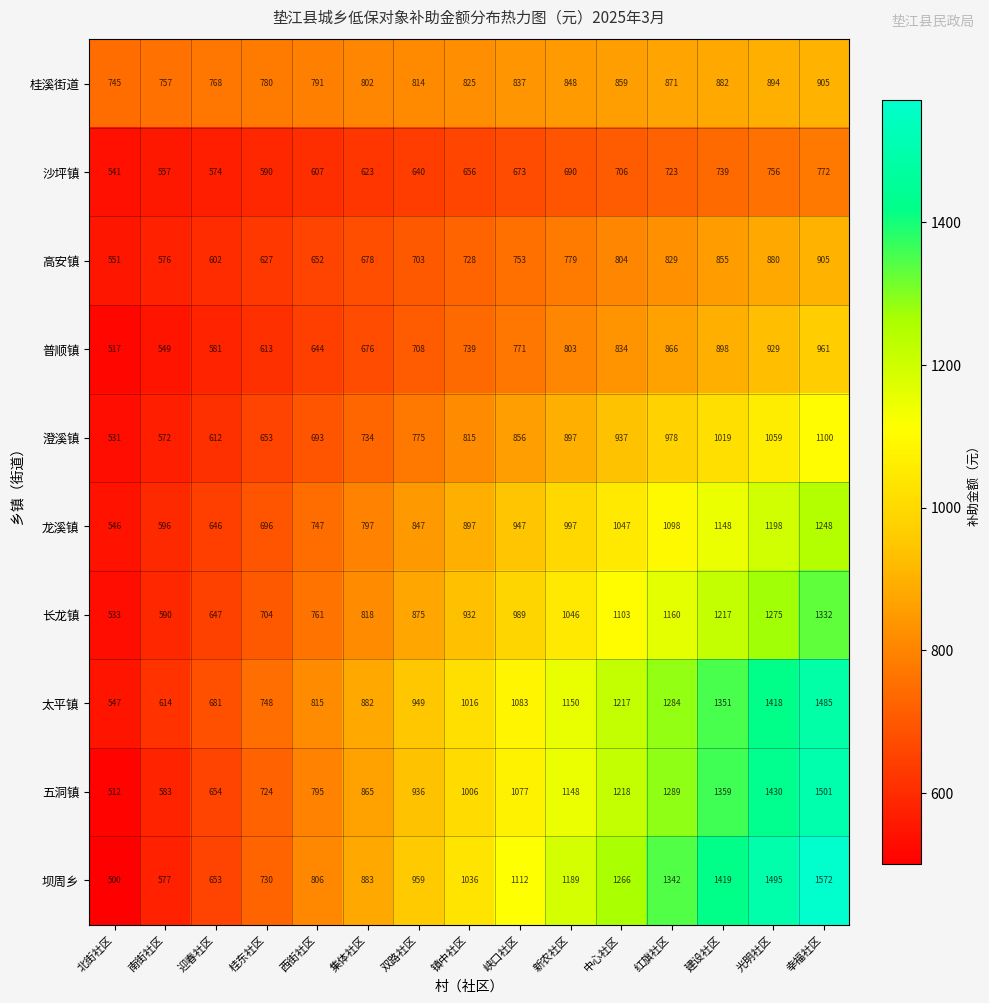

At how many categories does at least one series exceed 906?

9